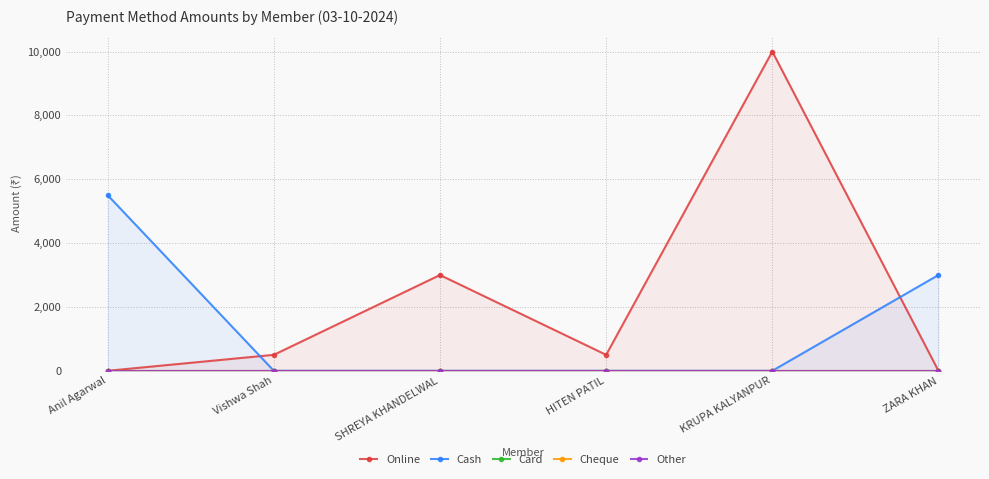

Which has a higher value, SHREYA KHANDELWAL or ZARA KHAN?

SHREYA KHANDELWAL